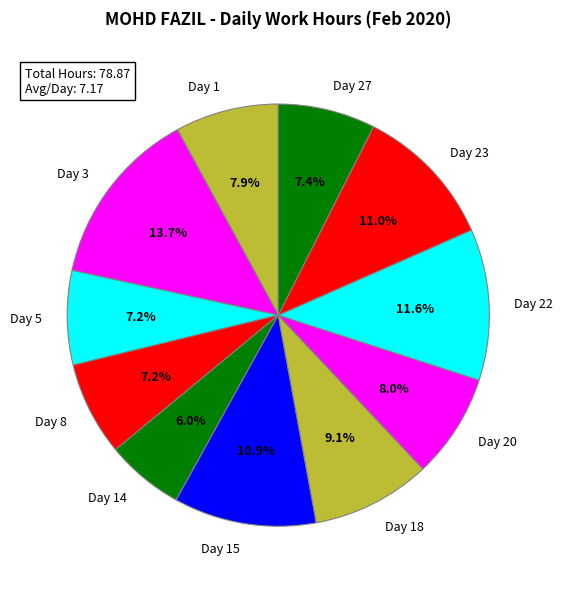

Combined, do Day 18 and Day 14 account for over 50%?

No